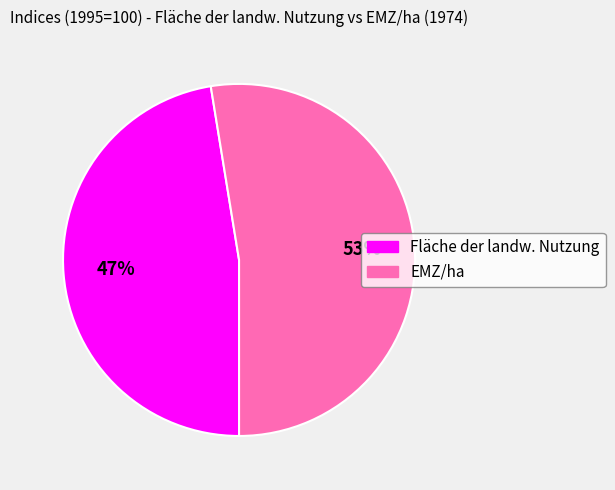

True or false: EMZ/ha accounts for 58% of the total.

False